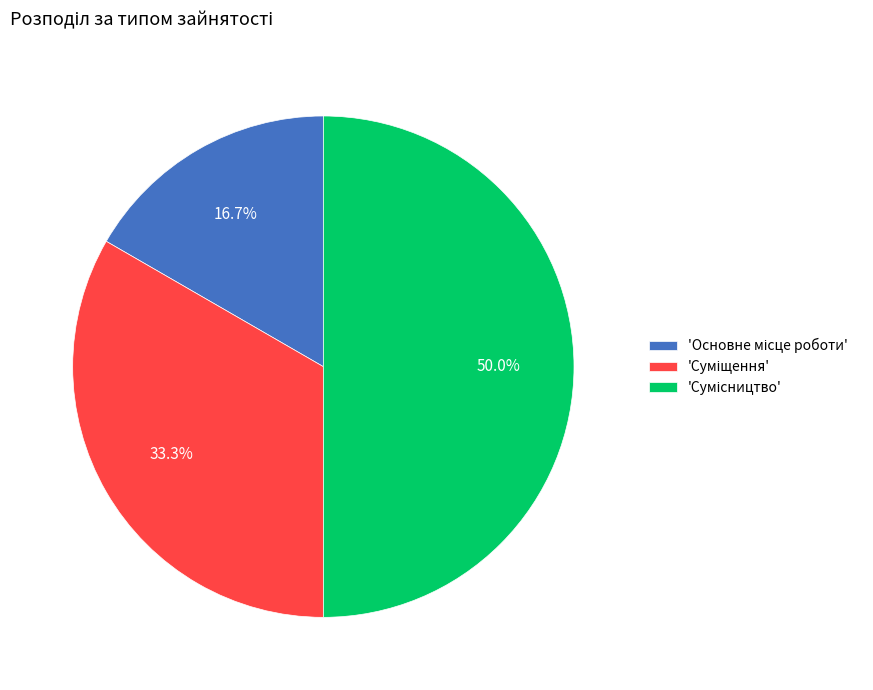

Count the number of slices in the pie.

3